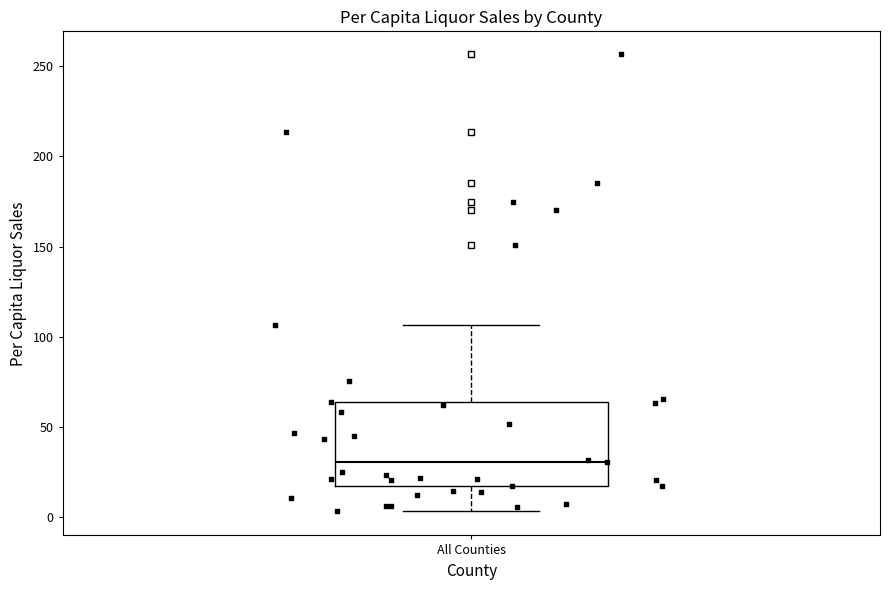

Where is the lower edge of the box for All Counties on the y-axis? The values are not printed on the chart, so give them approximately, as read against the axis.

15